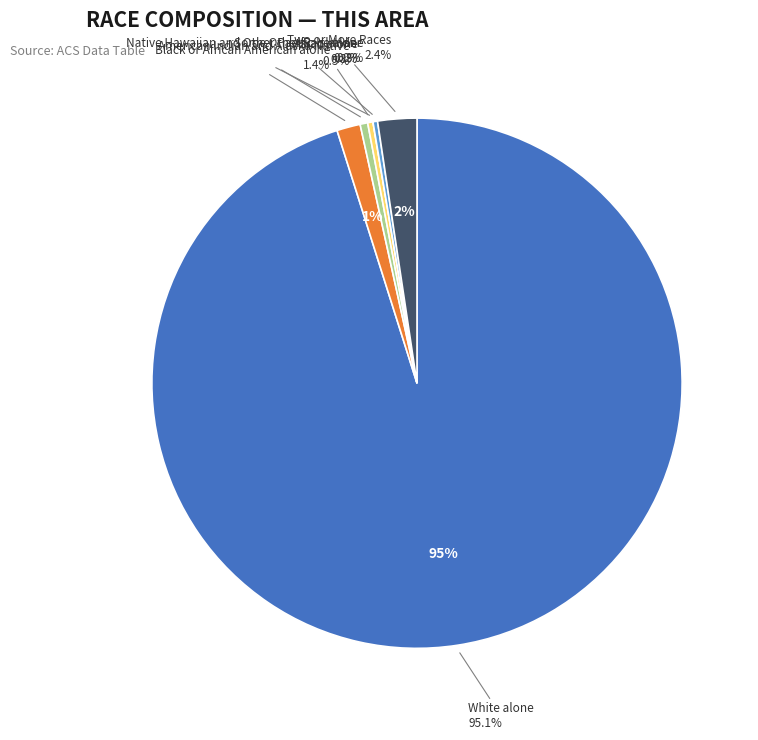

To the nearest percent, what is the difference between the largest and smallest slice percentages?

95%